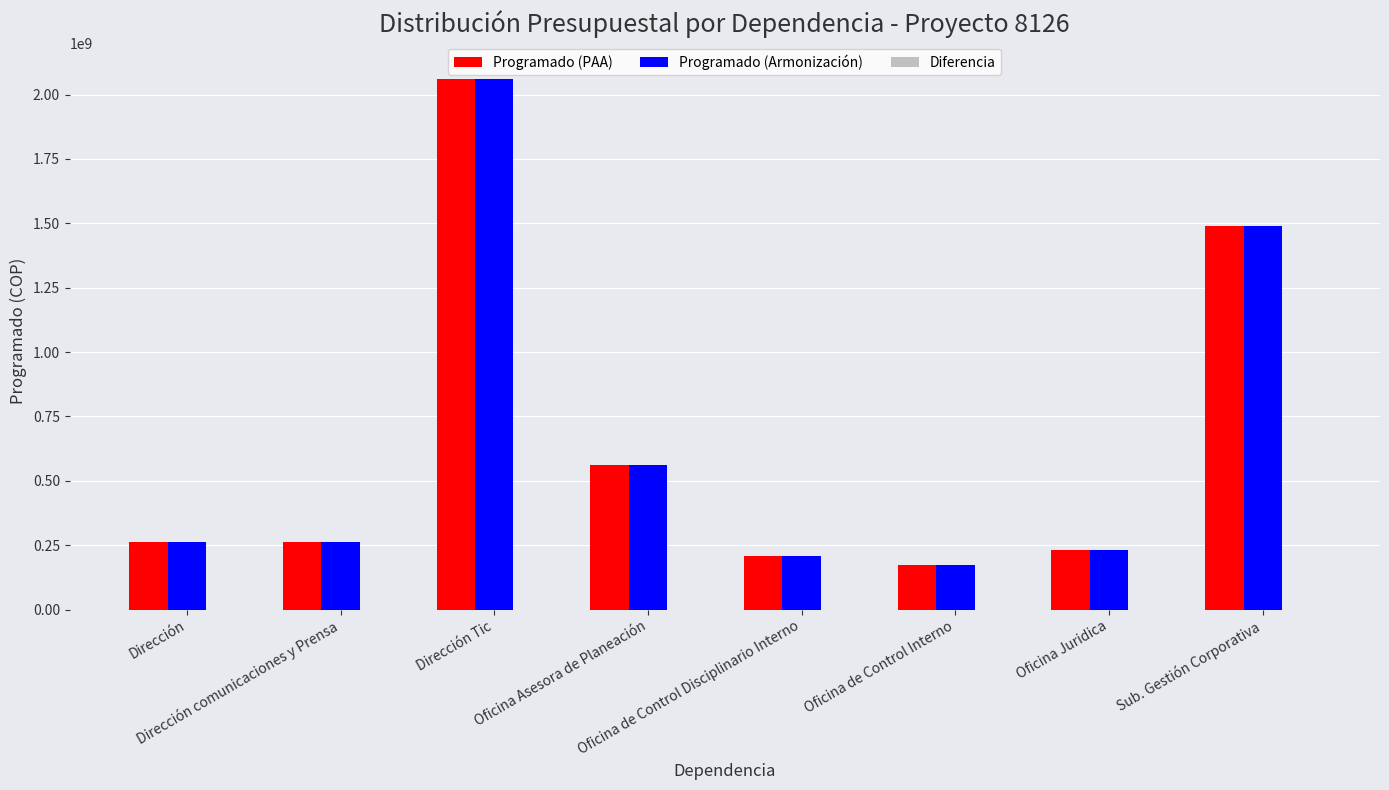

The value of Programado (PAA) at Oficina de Control Interno is 275872597. True or false?

False